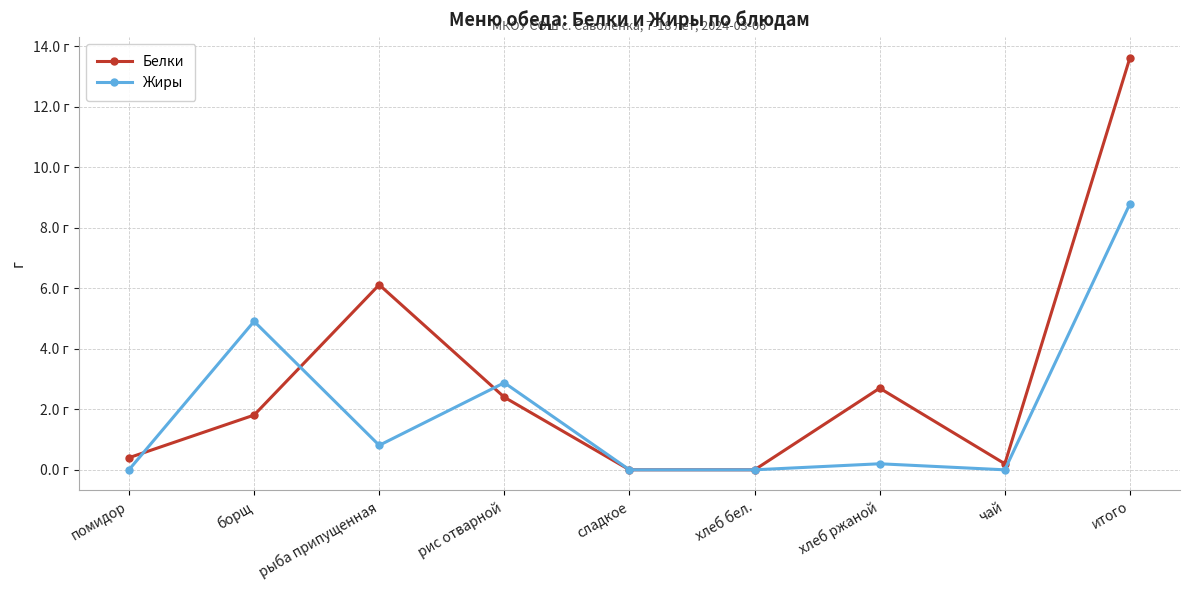

What is the difference between the Жиры values at борщ and хлеб бел.?

4.9